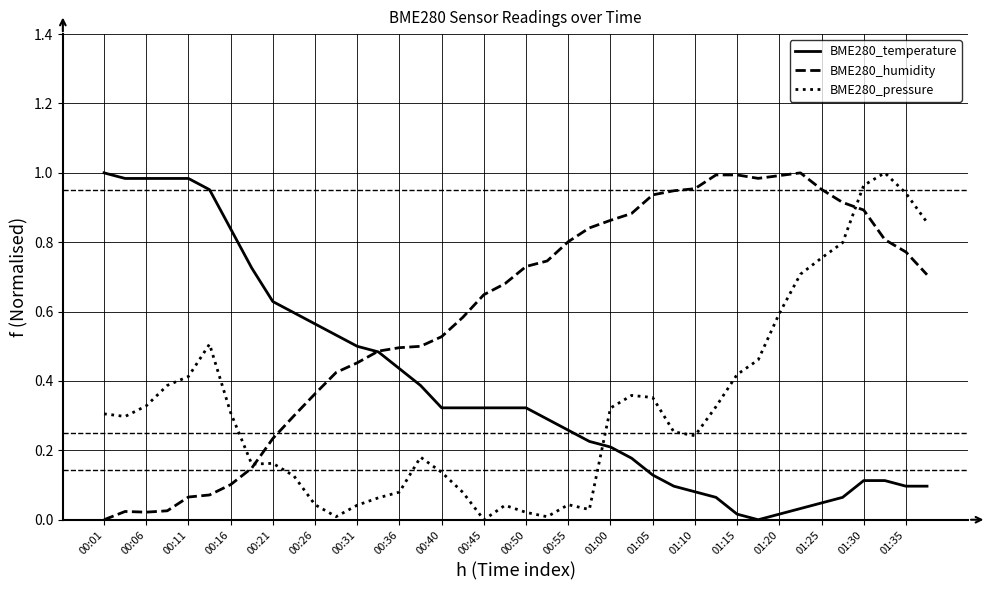

Rank the series by their average value, from highest to lowest.

BME280_humidity, BME280_temperature, BME280_pressure